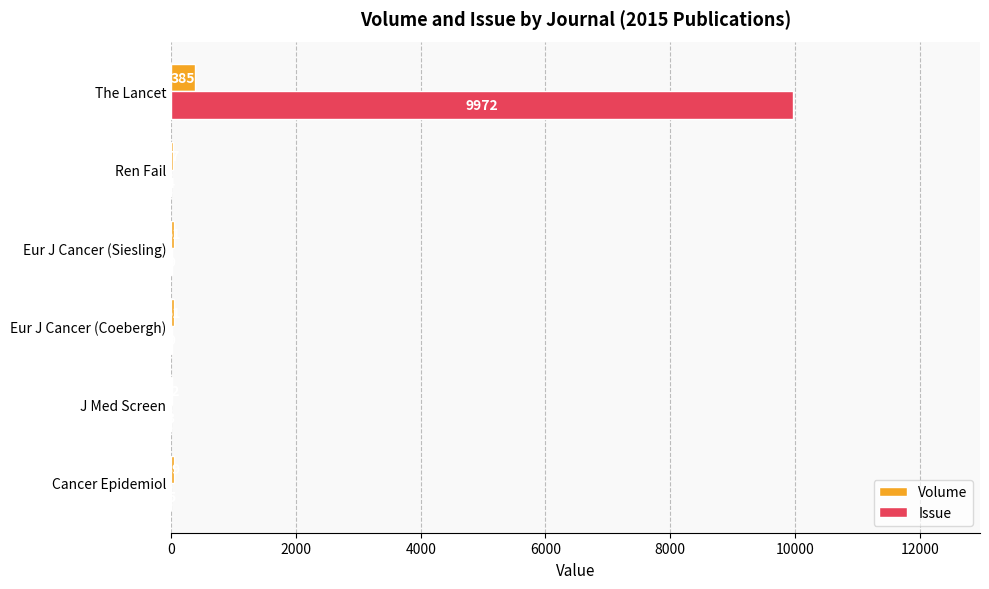

What is the sum of all Issue values?

10002